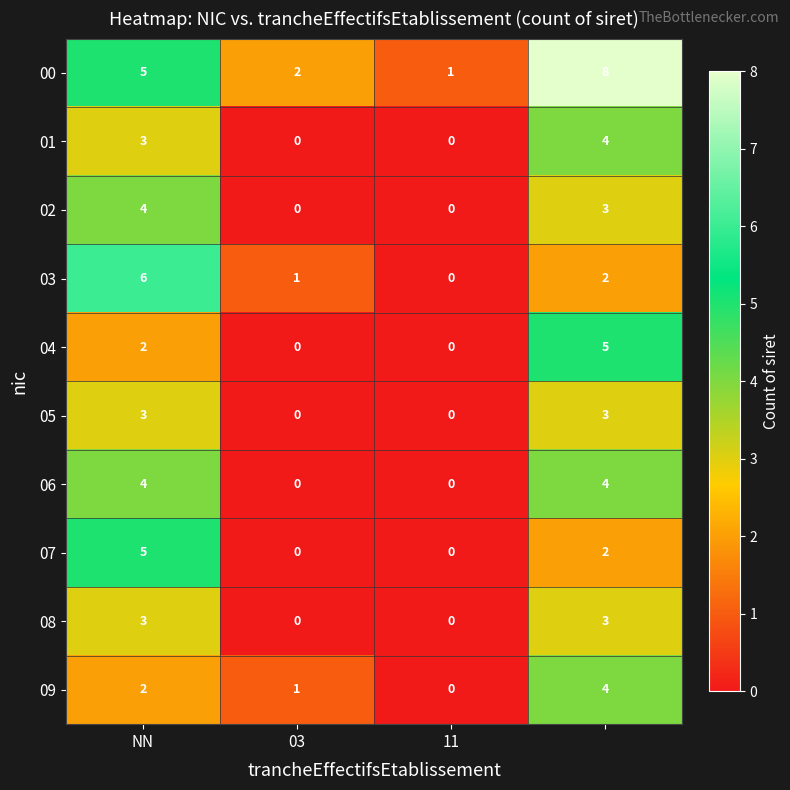

Which series has the largest total across all categories?

00